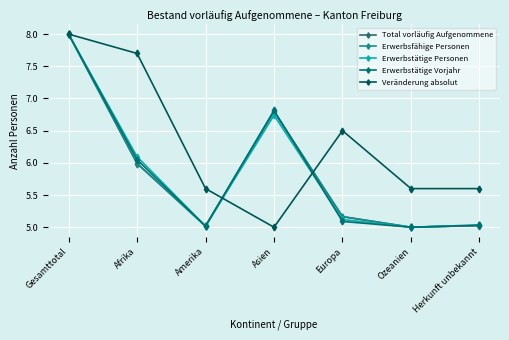

At which category is the sum across all series the highest?

Gesamttotal